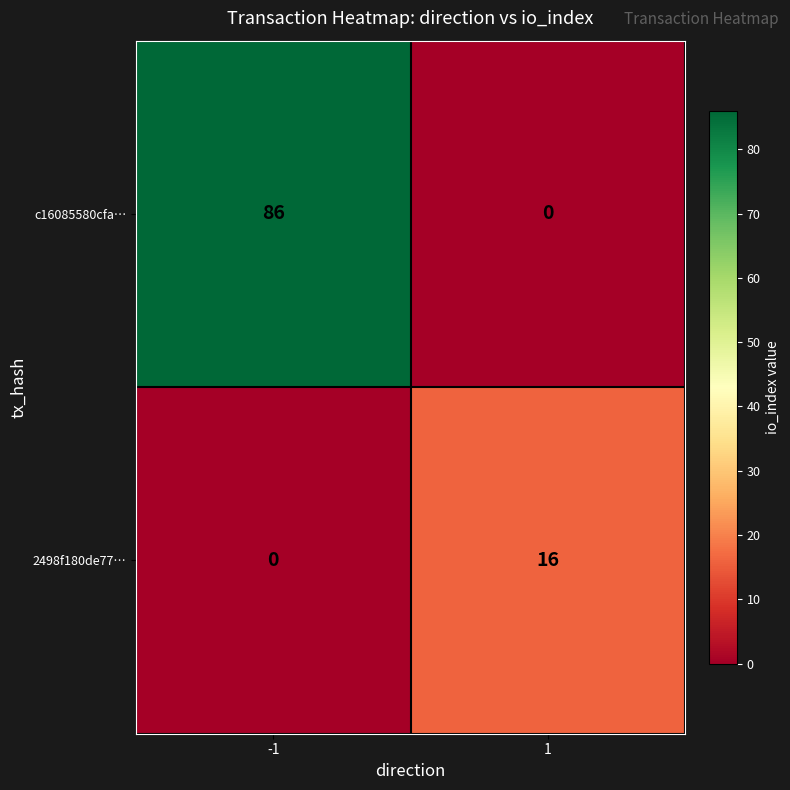

List the labels in order of 2498f180de77… value, largest first.

1, -1